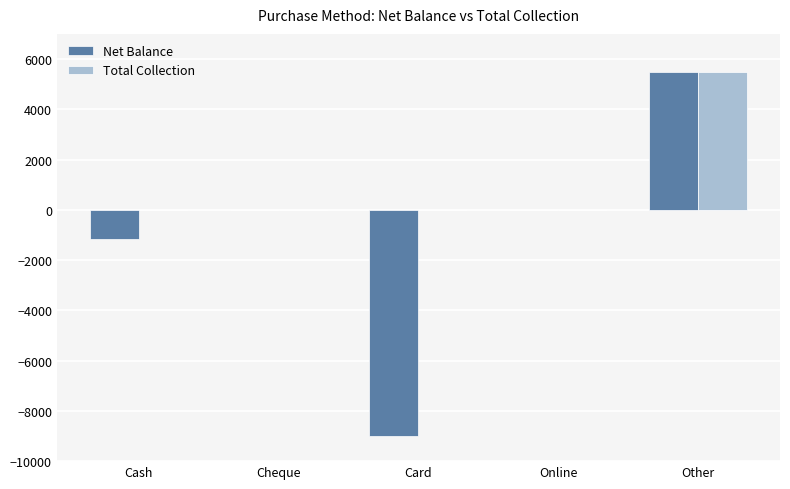

What is the approximate value of Net Balance at Card?

-9000